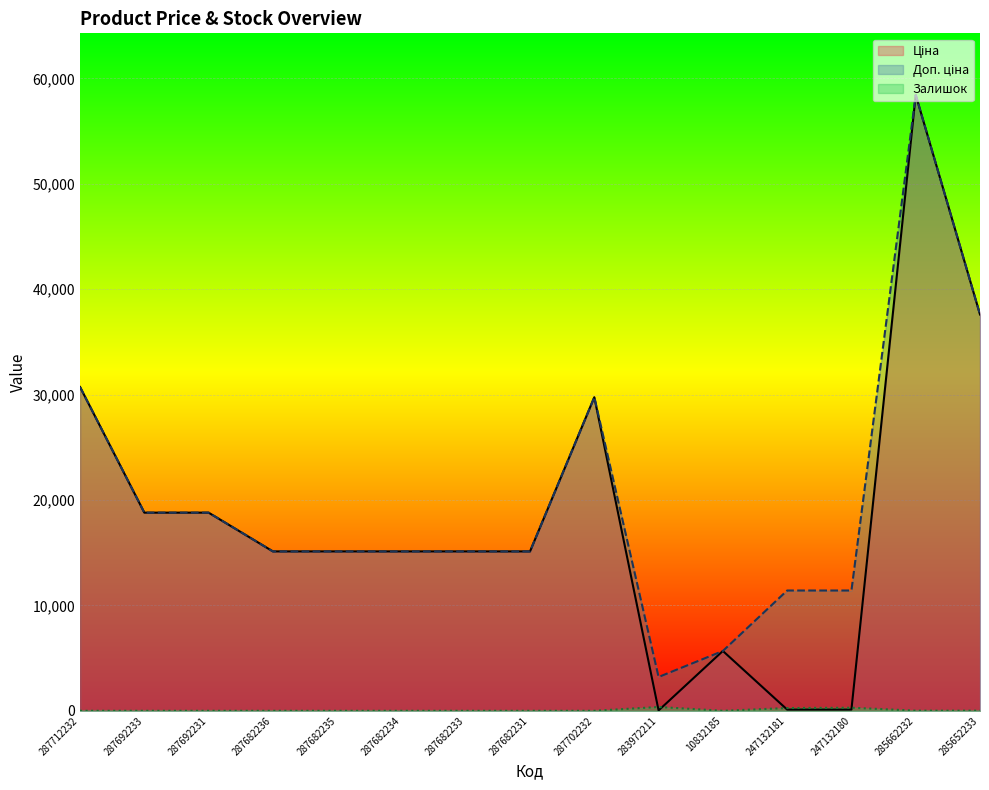

What position from the right is 287692231?

13